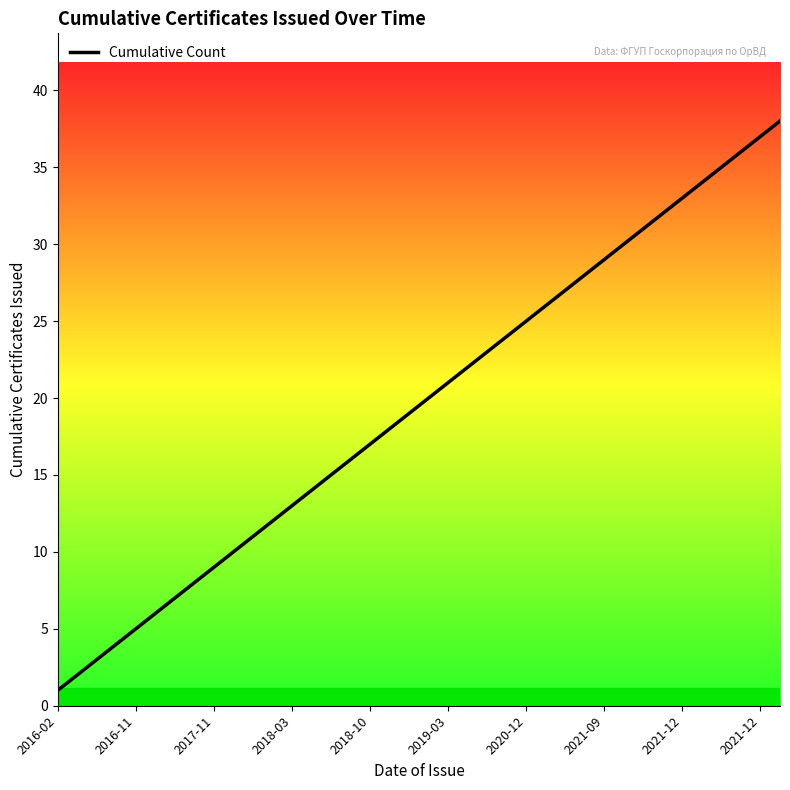

Does the chart display data point markers on the line(s)?

No